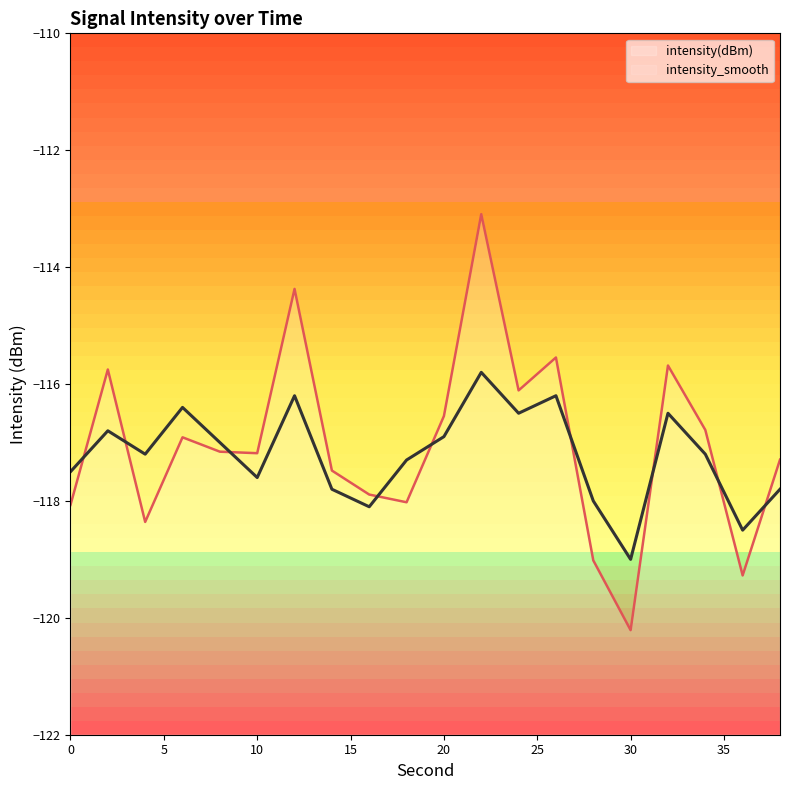

Between 8 and 12, which is larger?

12